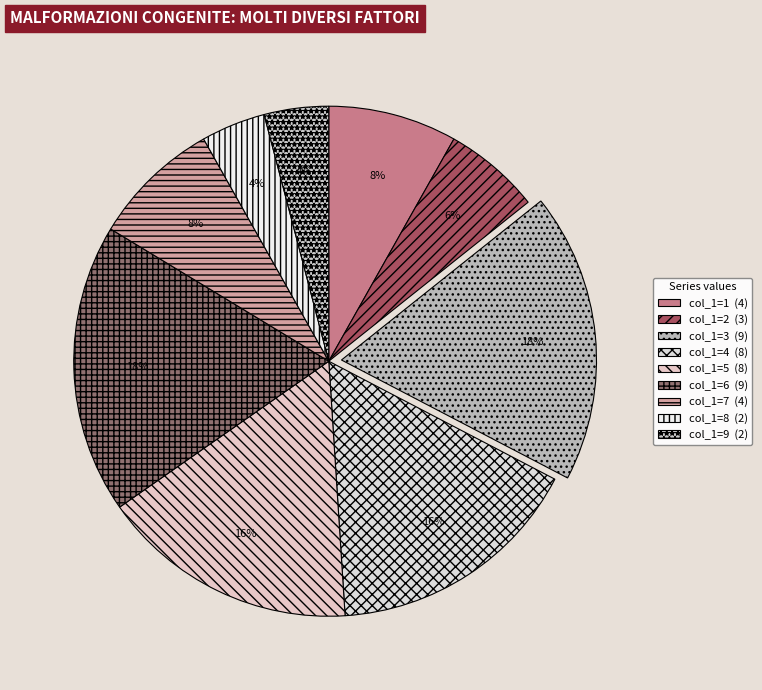

Is there any slice that represents more than half of the pie?

No